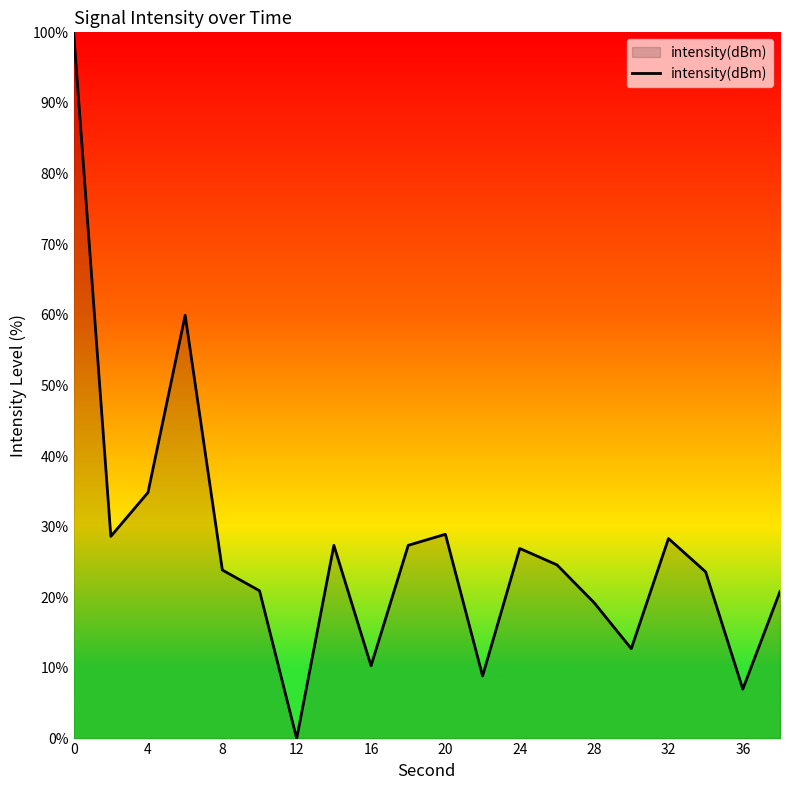

What is the difference between the maximum and minimum values?

100.0